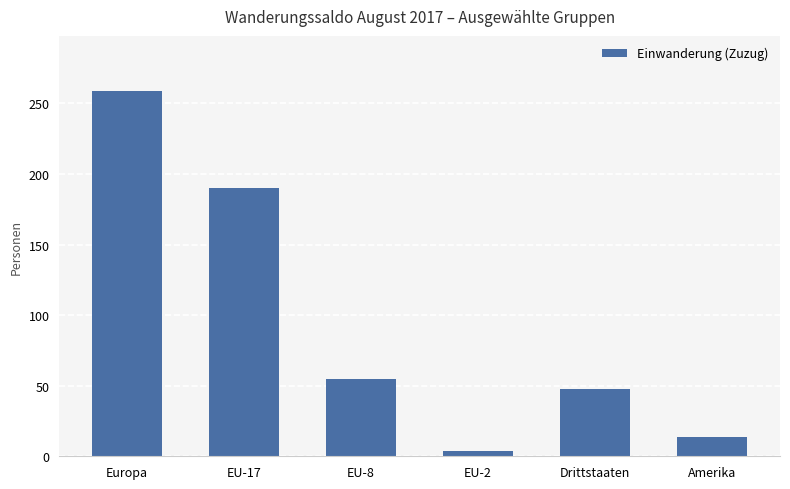

What is the difference between the second highest and minimum values?

186